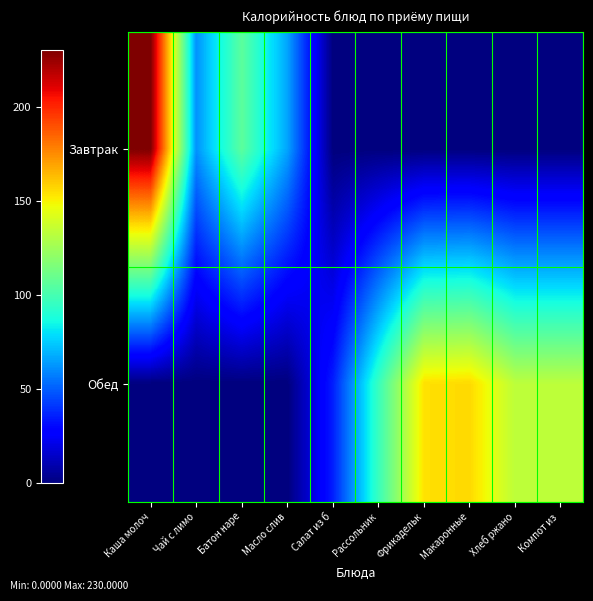

At which category is the sum across all series the highest?

Каша молоч